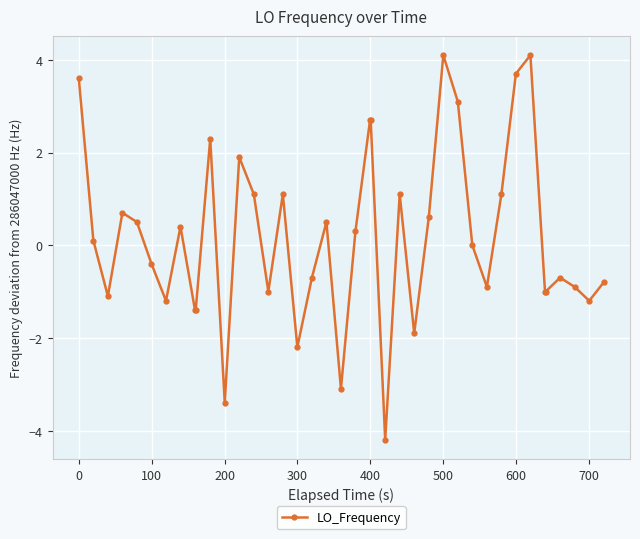

What is the value of the 12th point from the left?

-3.4